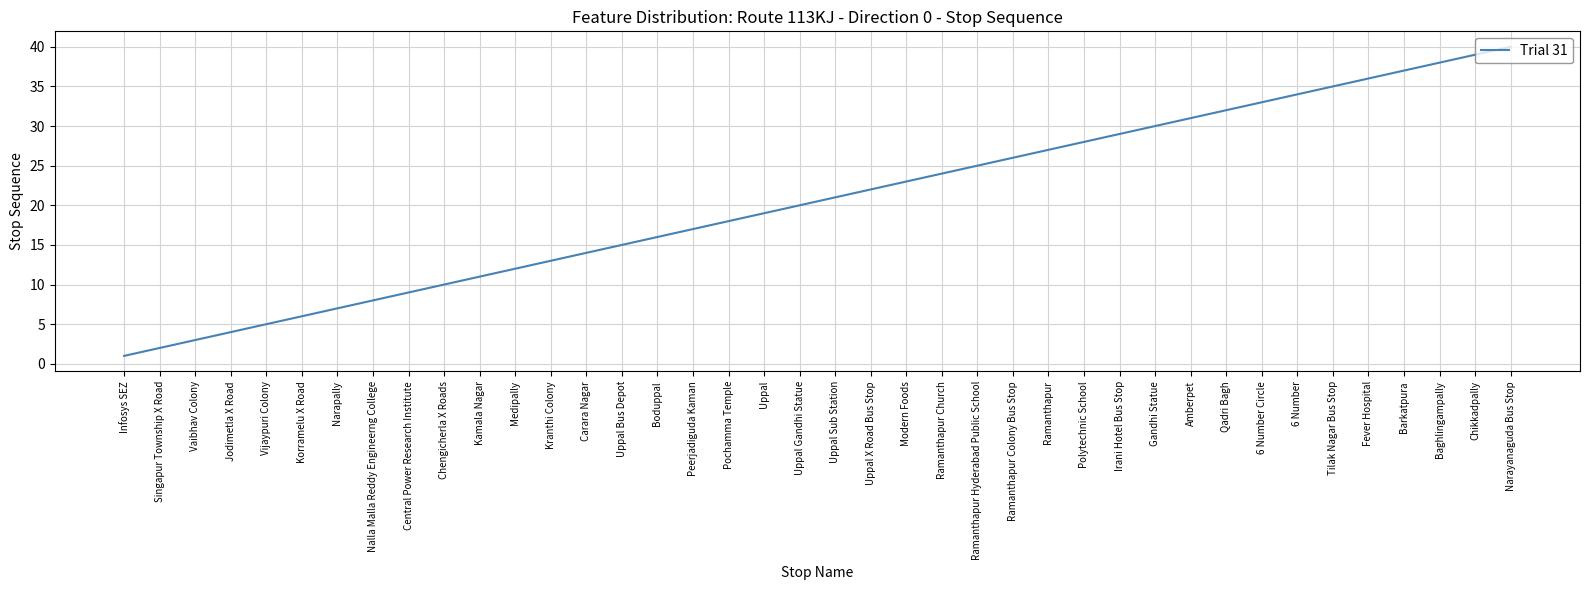

What is the sum of all values?

820